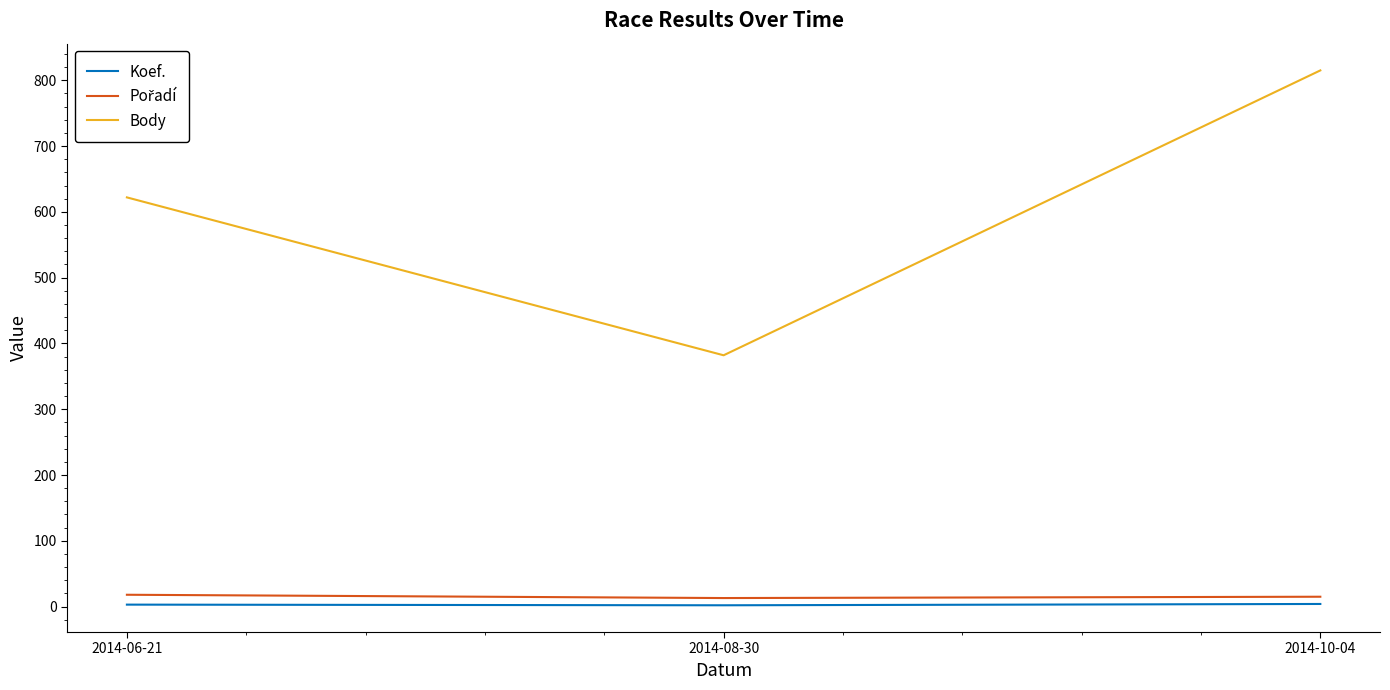

What is the total value across all series at 2014-06-21?

643